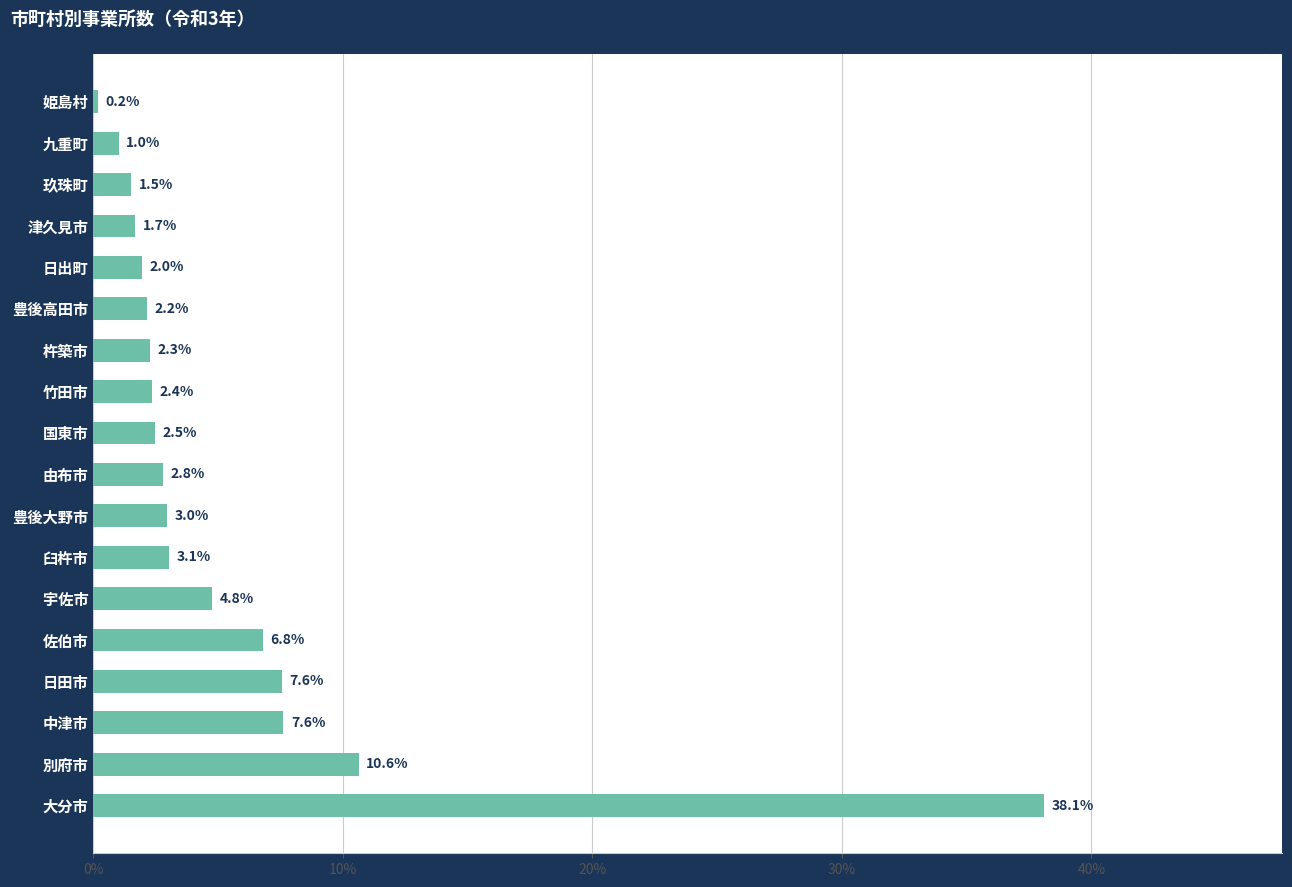

Reading bottom to top, extract all data points from this chart.

大分市=38.1	別府市=10.6	中津市=7.6	日田市=7.6	佐伯市=6.8	宇佐市=4.8	臼杵市=3.1	豊後大野市=3.0	由布市=2.8	国東市=2.5	竹田市=2.4	杵築市=2.3	豊後高田市=2.2	日出町=2.0	津久見市=1.7	玖珠町=1.5	九重町=1.0	姫島村=0.2